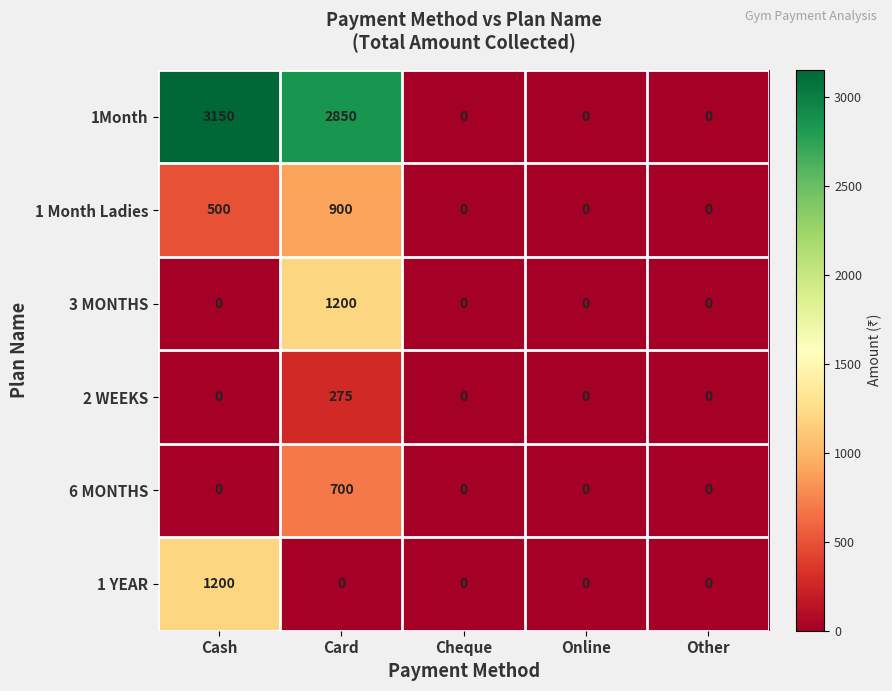

What is the total value across all series at Cash?

4850